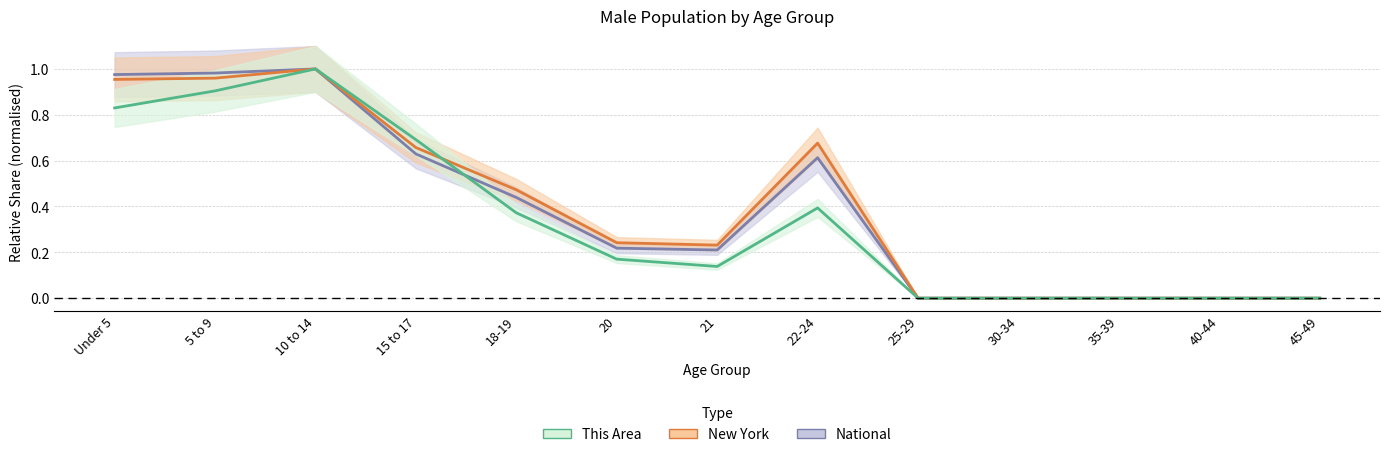

Which series has the largest range (max minus min)?

This Area